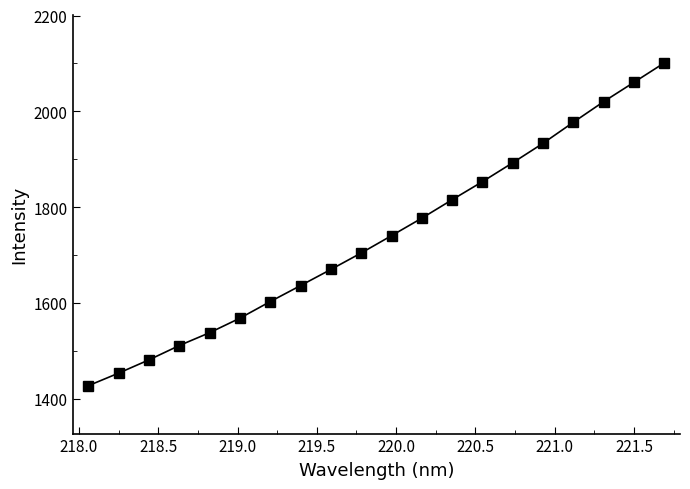

What is the maximum value shown in the chart?

2100.9